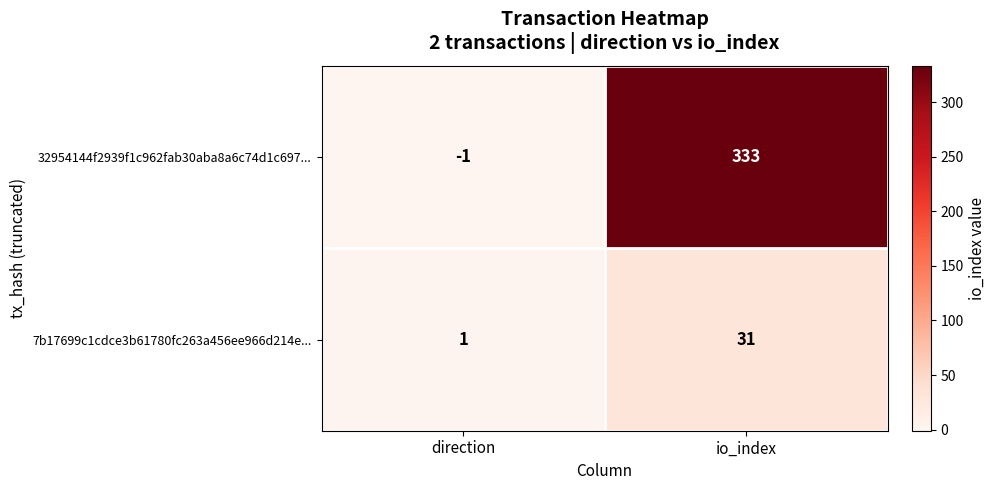

Count the number of categories in the chart.

2